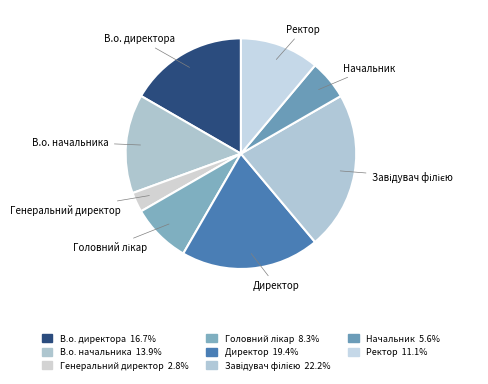

How many slices are in this pie chart?

8